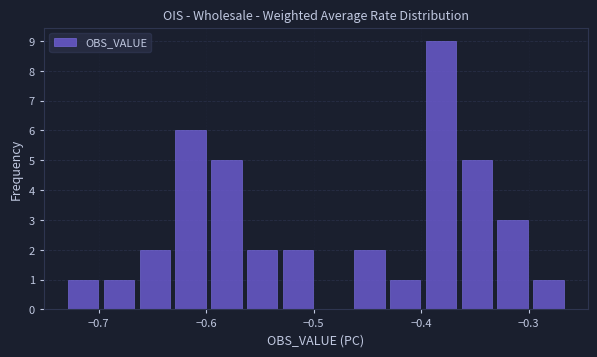

Read against the x-axis, roughly where is the centre of the tallest bar?

-0.38